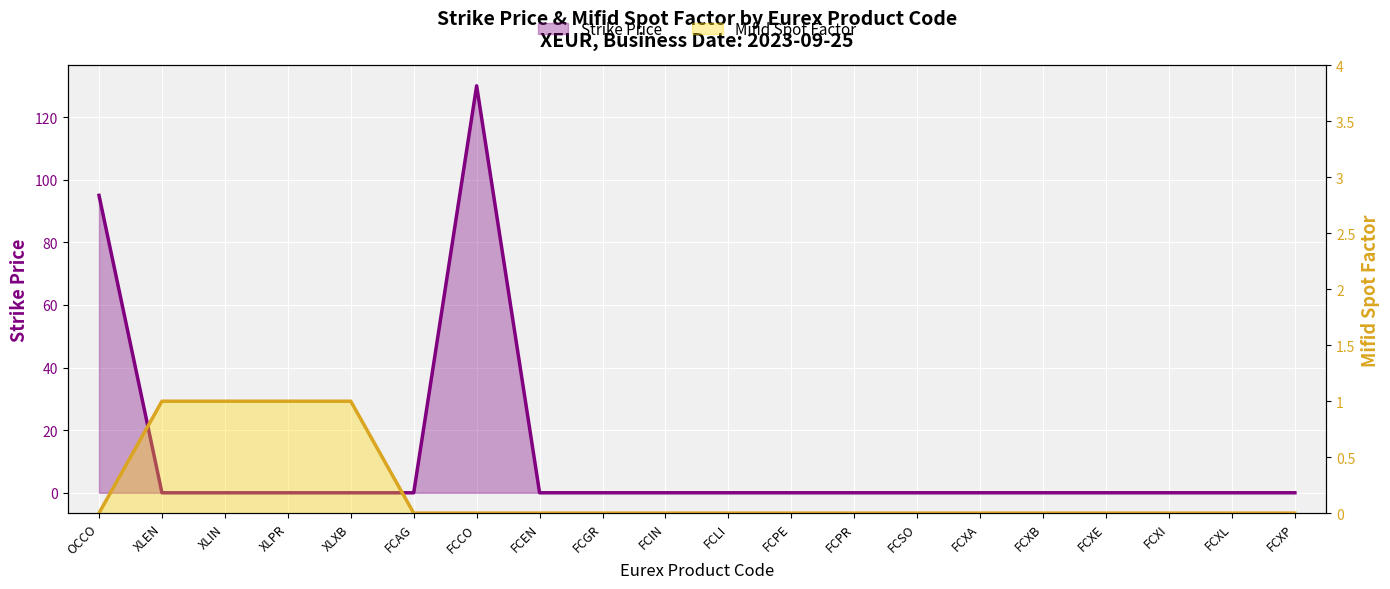

The Mifid Spot Factor series shows 0 at FCSO. True or false?

False